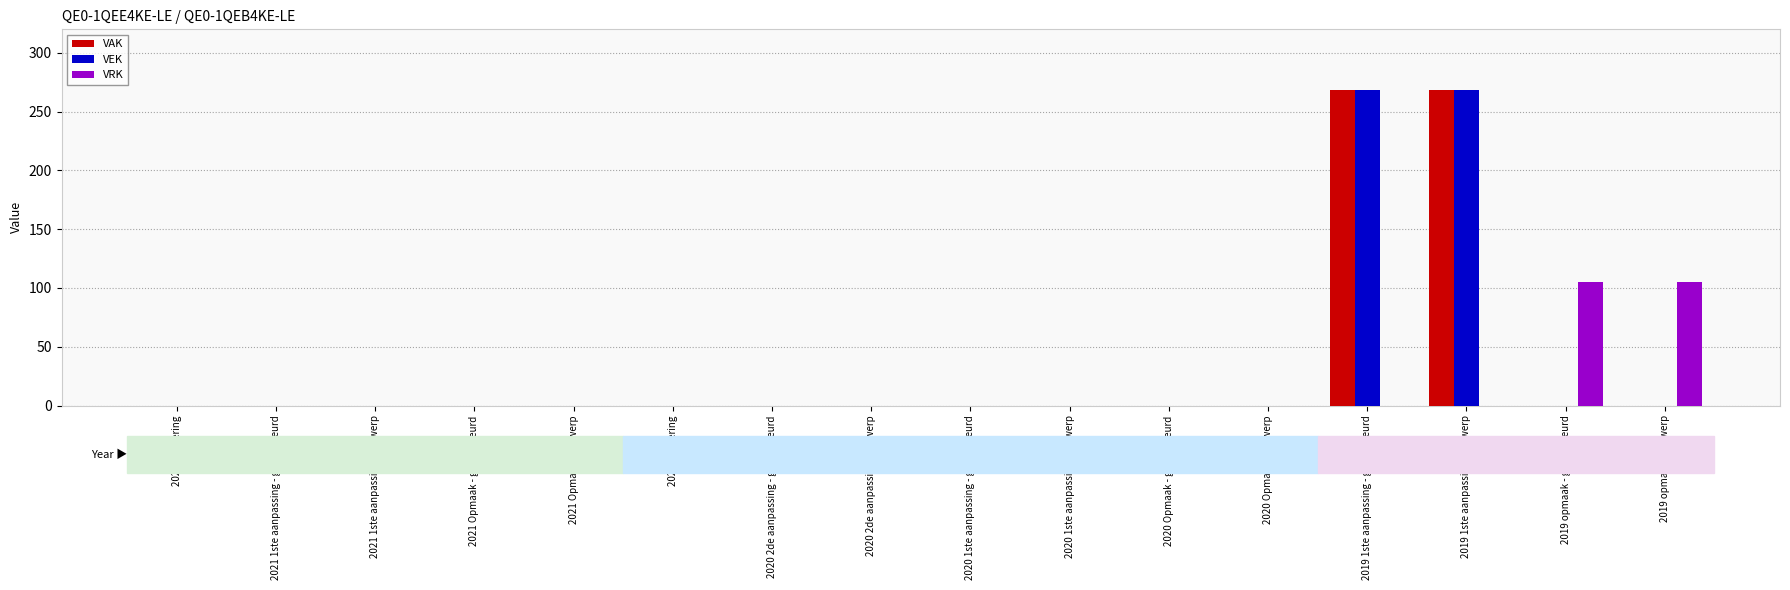

Is it true that VEK equals 141 at 2019 opmaak - goedgekeurd?

False